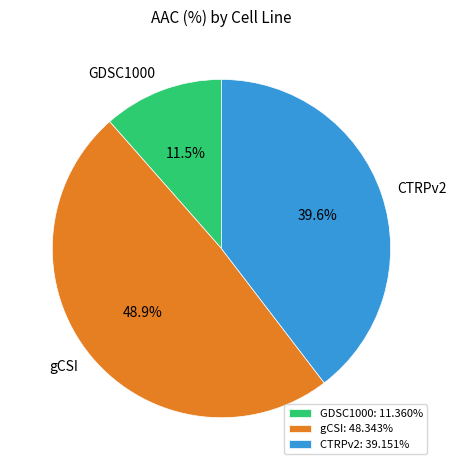

To the nearest percent, what percentage of the pie is CTRPv2?

40%